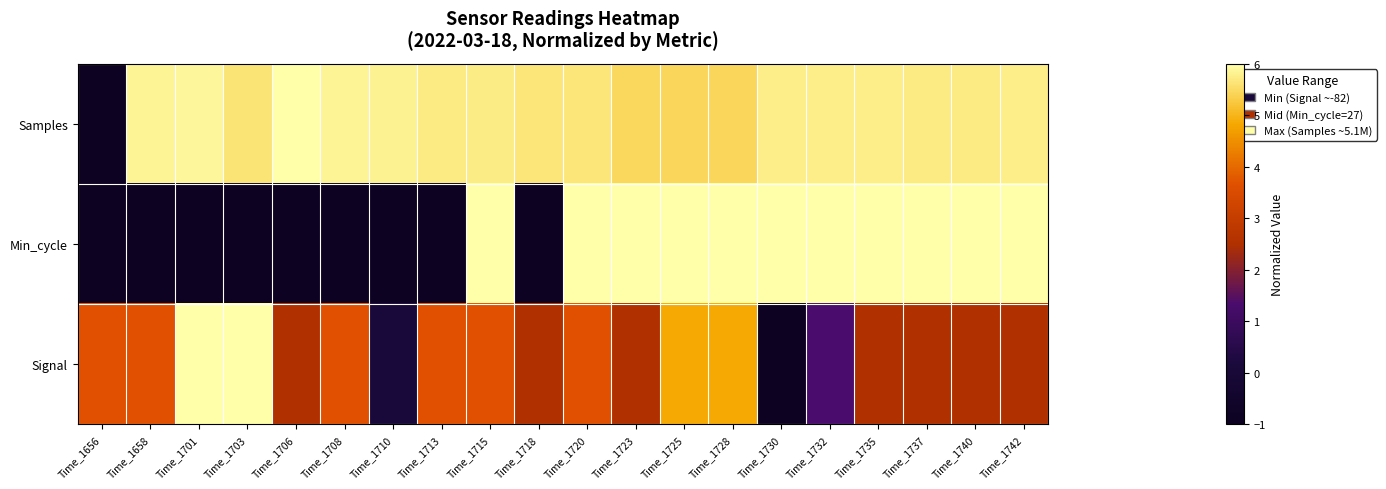

How many distinct data groups are displayed?

3